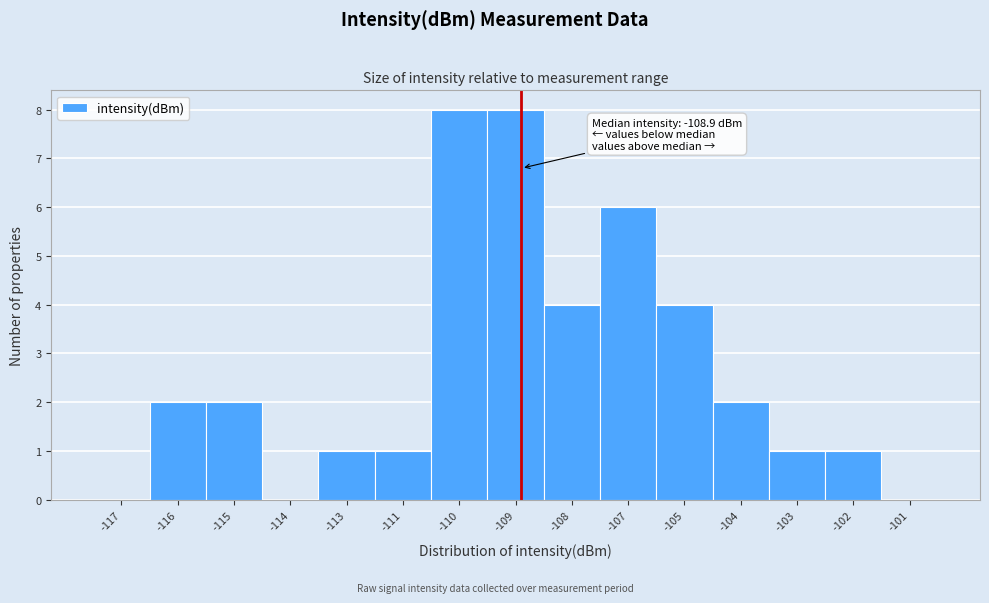

Reading left to right, transcribe all the data shown in this chart.

-117=0	-116=2	-115=2	-114=0	-113=1	-111=1	-110=8	-109=8	-108=4	-107=6	-105=4	-104=2	-103=1	-102=1	-101=0